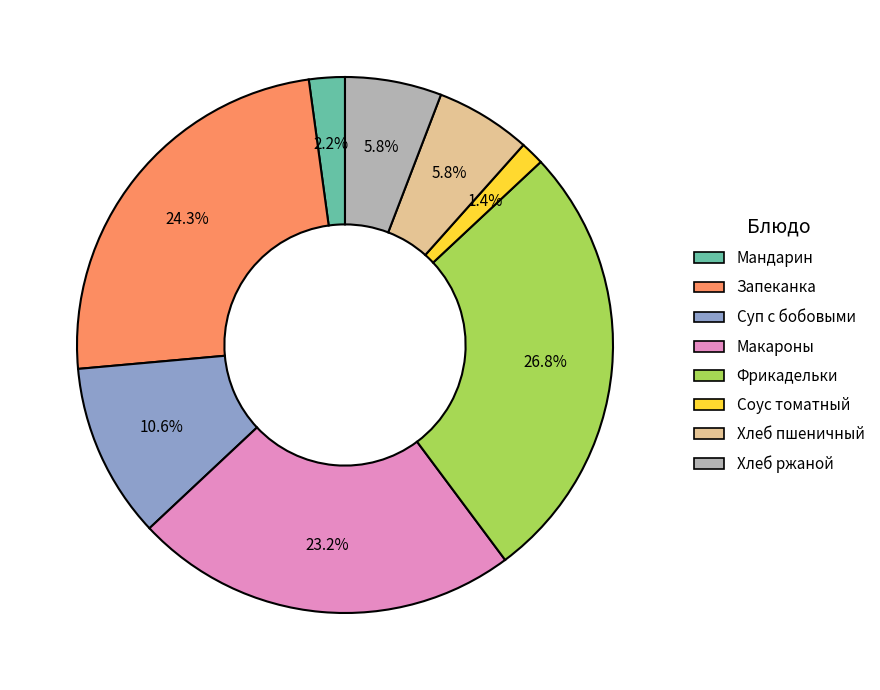

How many slices are in this pie chart?

8